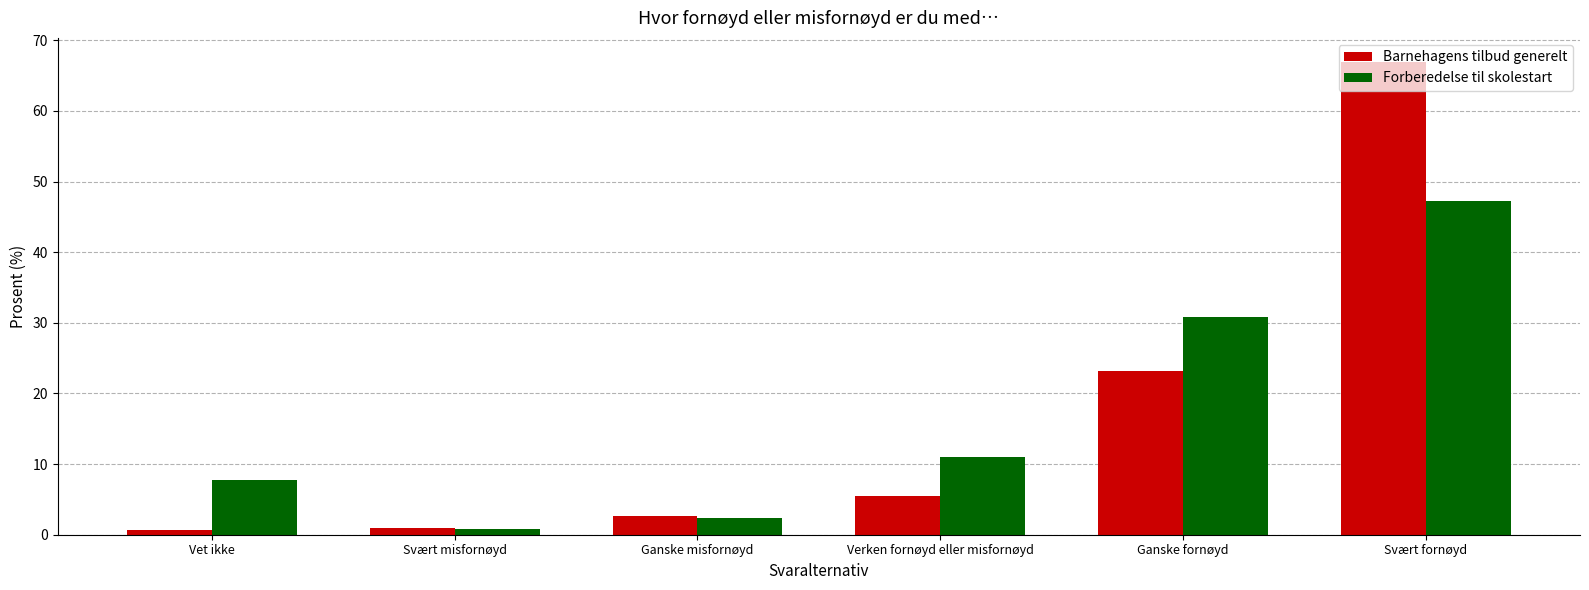

How many bars are there in each group?

2